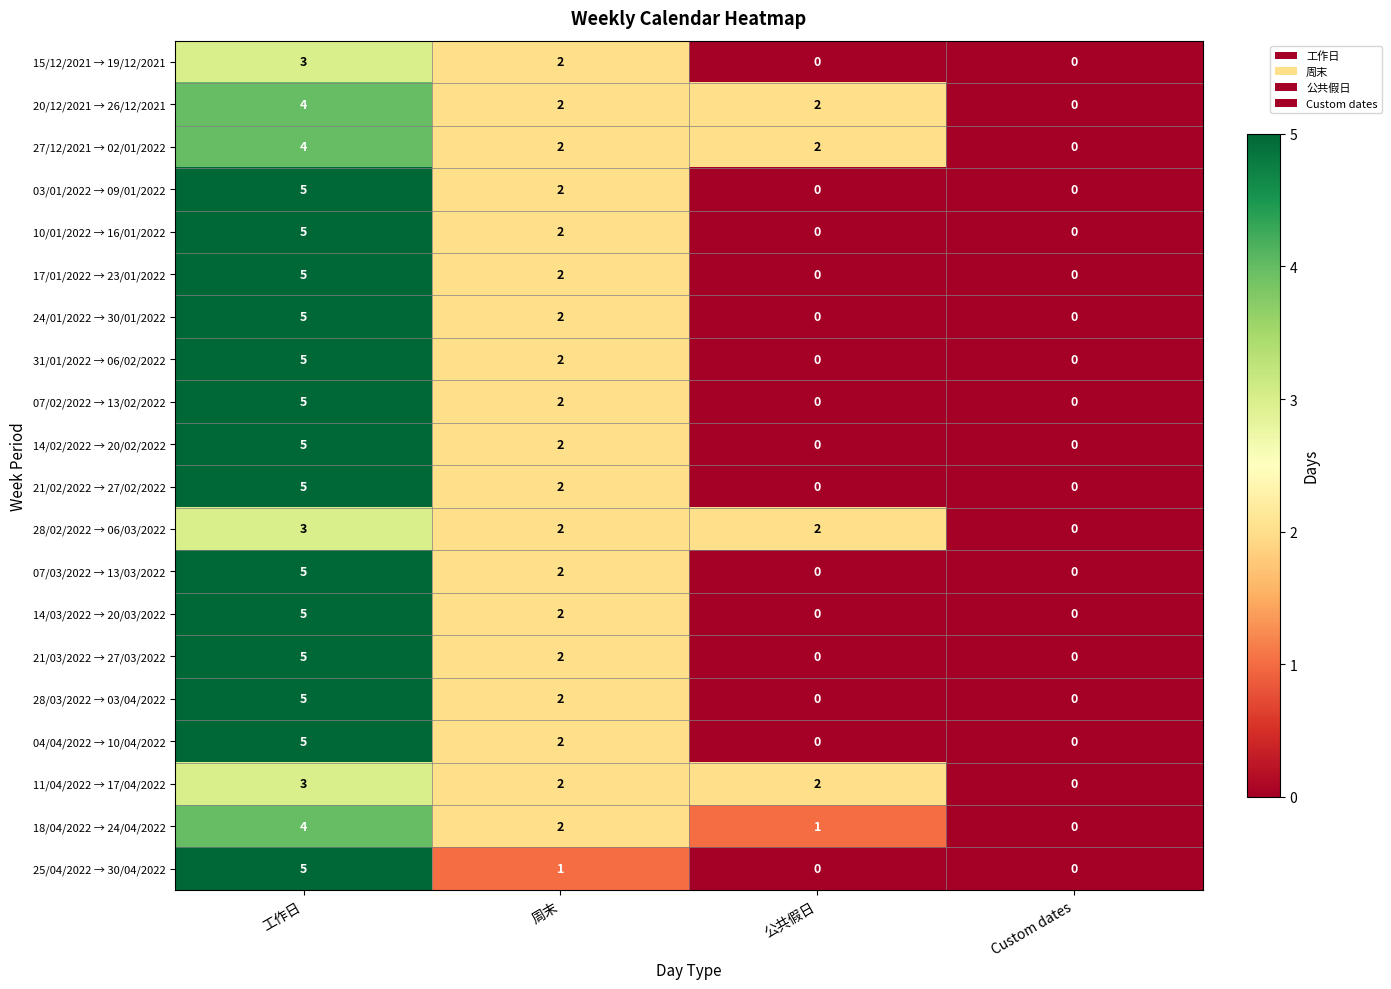

What is the sum of all 07/02/2022 → 13/02/2022 values?

7